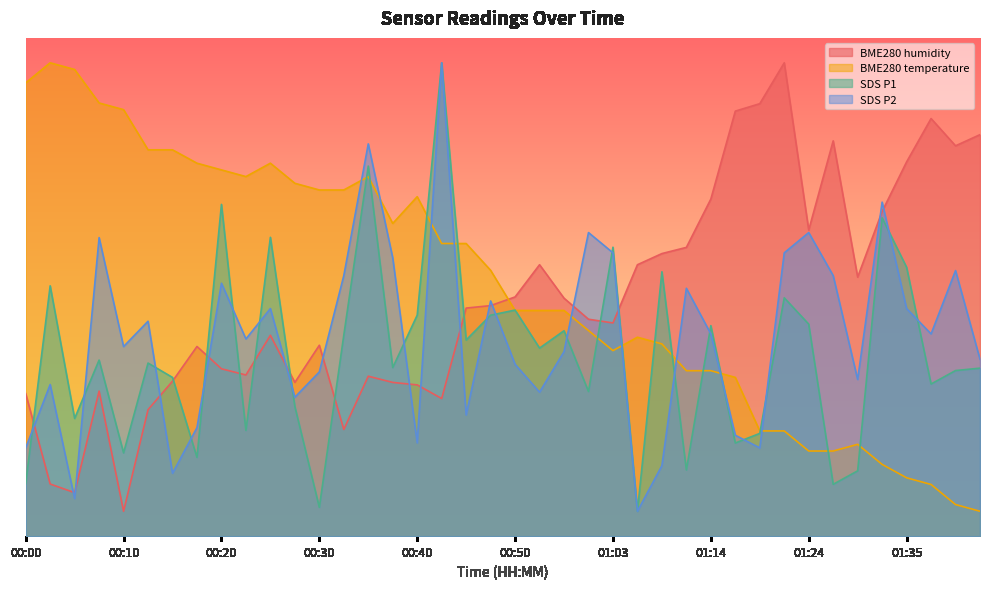

At which category is the sum across all series the highest?

00:43